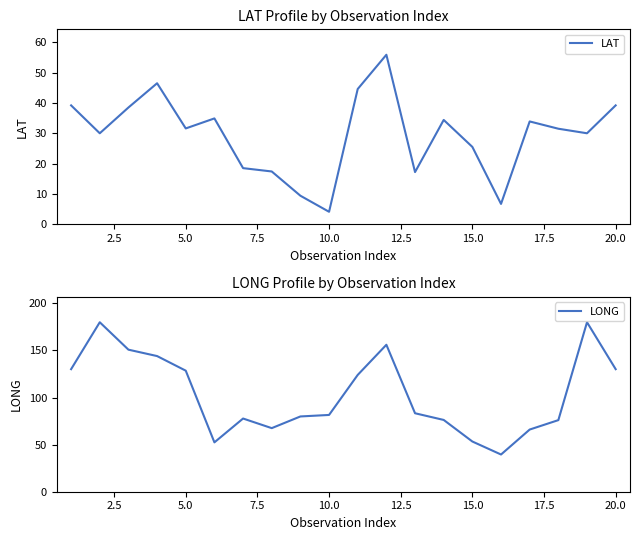

What is the difference between the second highest and minimum values in the LONG series?

140.4